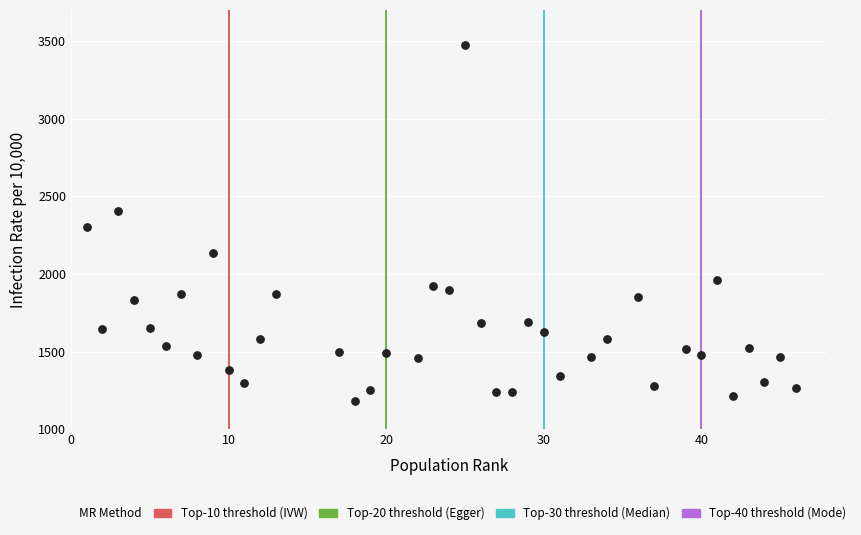

What is the range of Y values (max minus min)?

2287.6